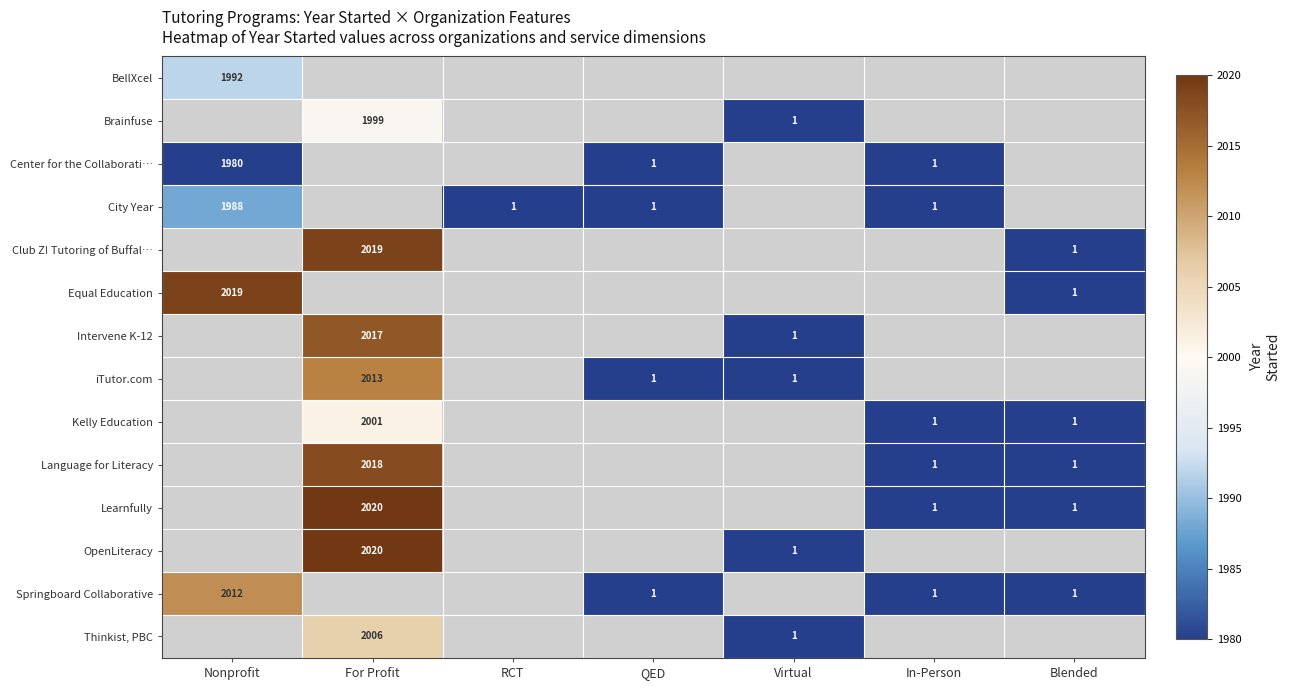

Which category has the lowest value across all series?

Virtual